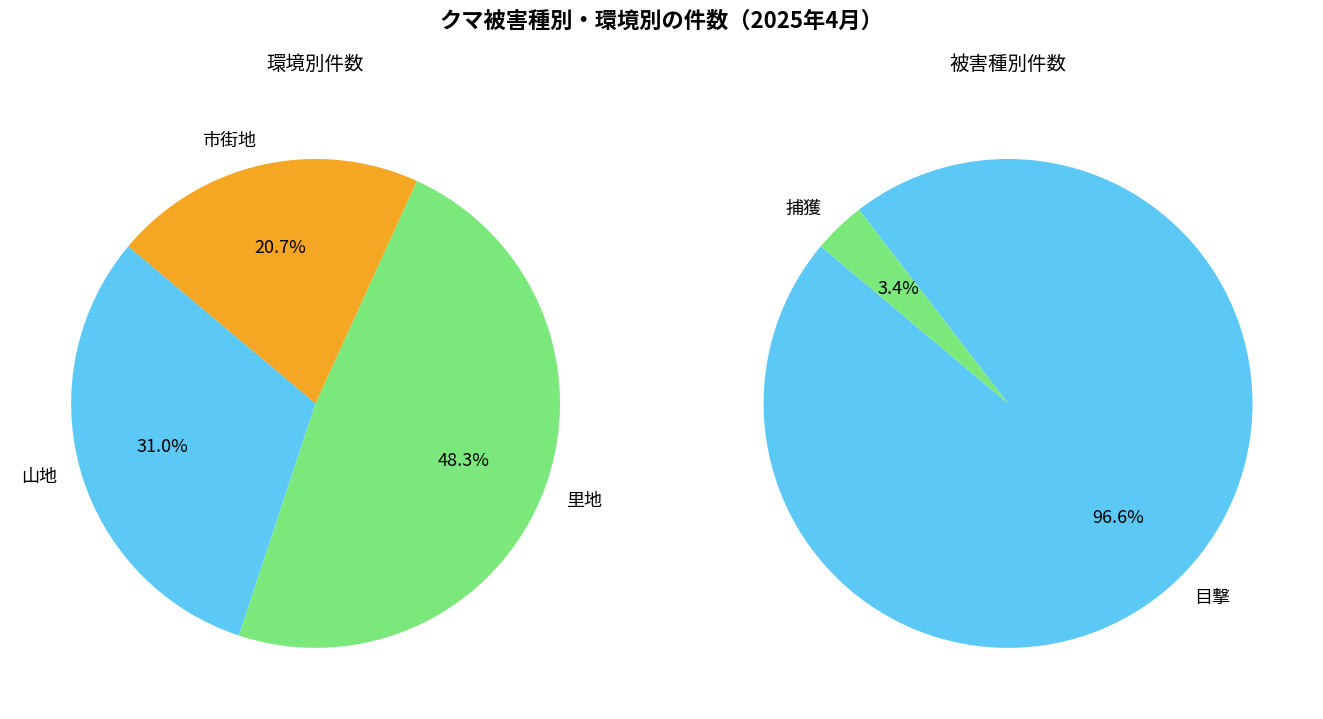

To the nearest percent, what portion does 捕獲 represent?

3%